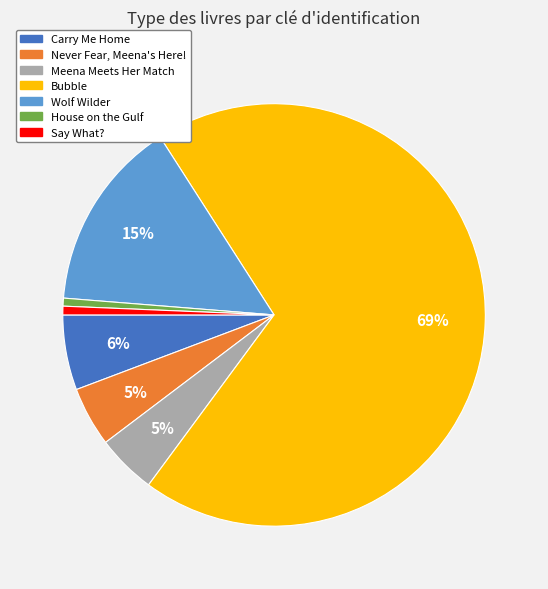

The Never Fear, Meena's Here! slice represents 5% of the pie. True or false?

True